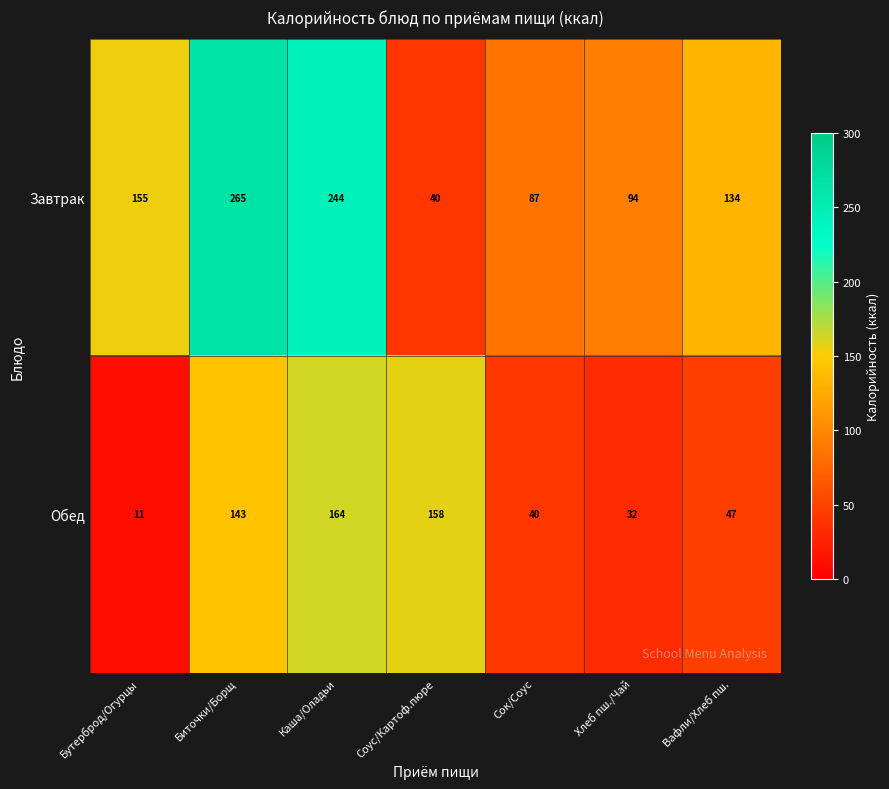

What is the minimum value shown in the chart?

11